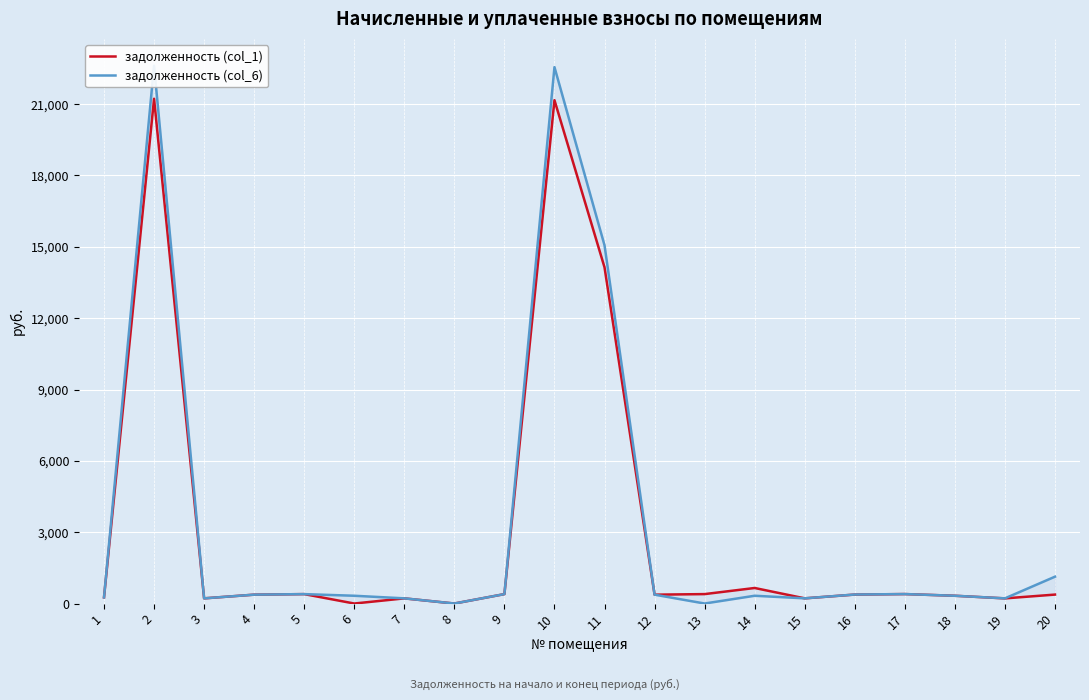

What is the difference between the highest and lowest values at 1?

1.2